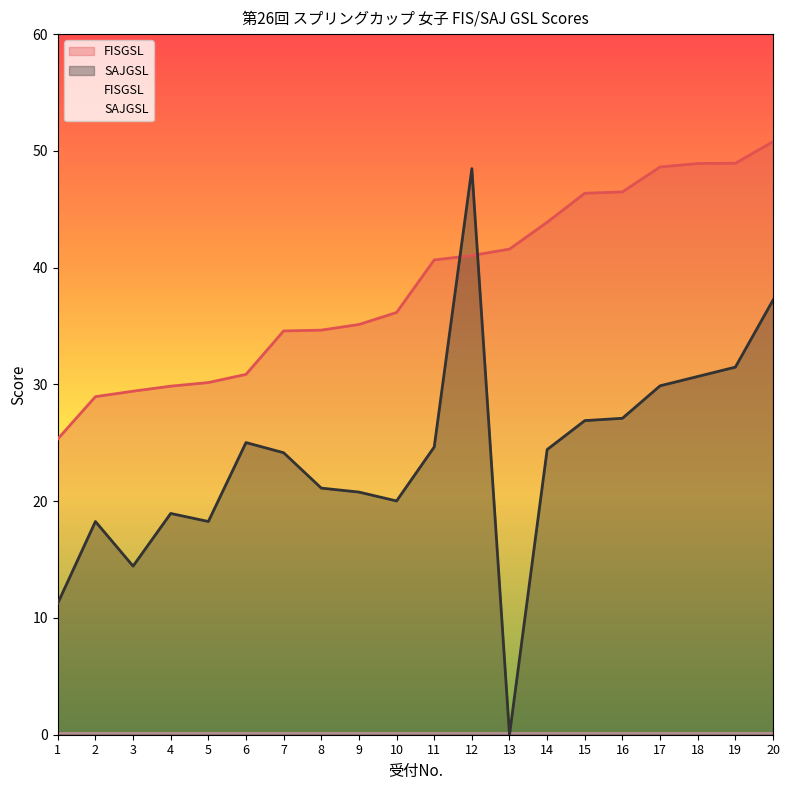

Between 20 and 10, which is larger?

20